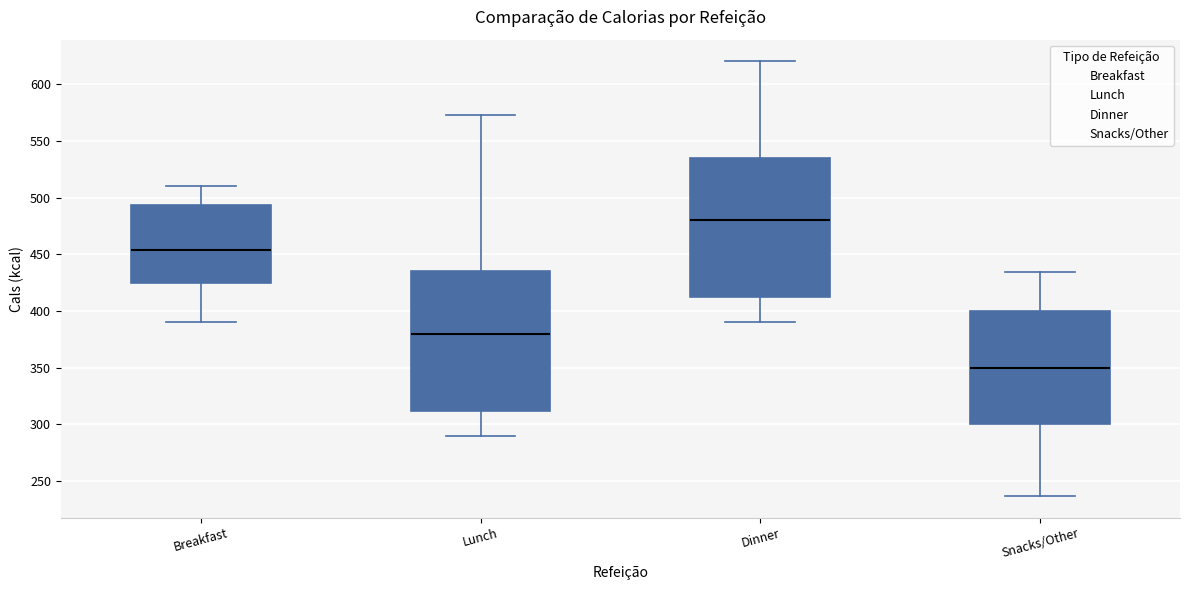

Which box has the highest median line?

Dinner